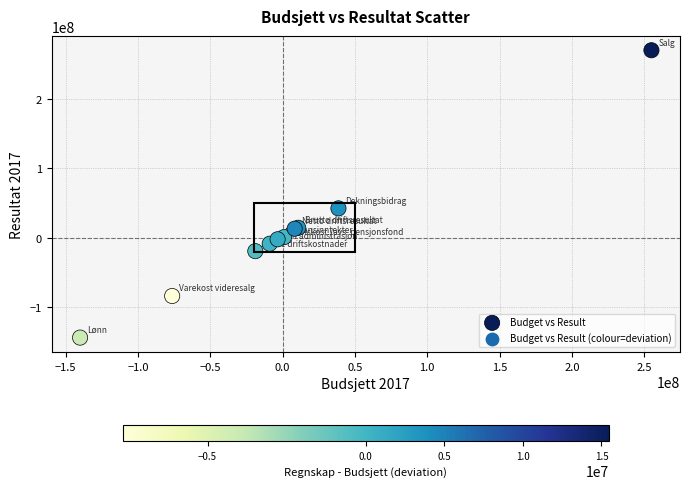

What Y value in the scatter plot is closest to 63199695?

42349796